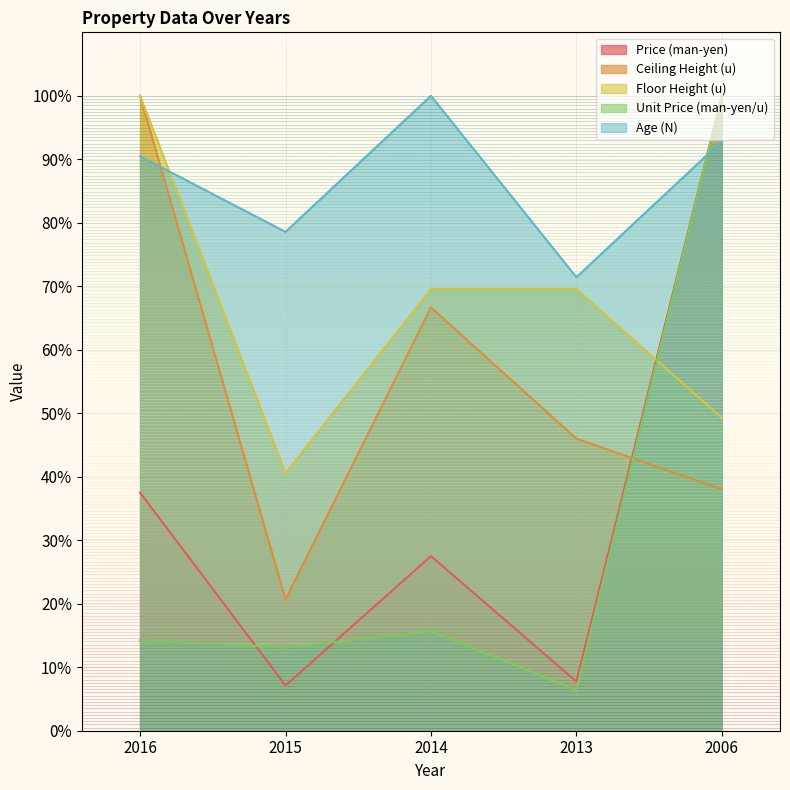

Is it true that Age (N) equals 71.4 at 2013?

True